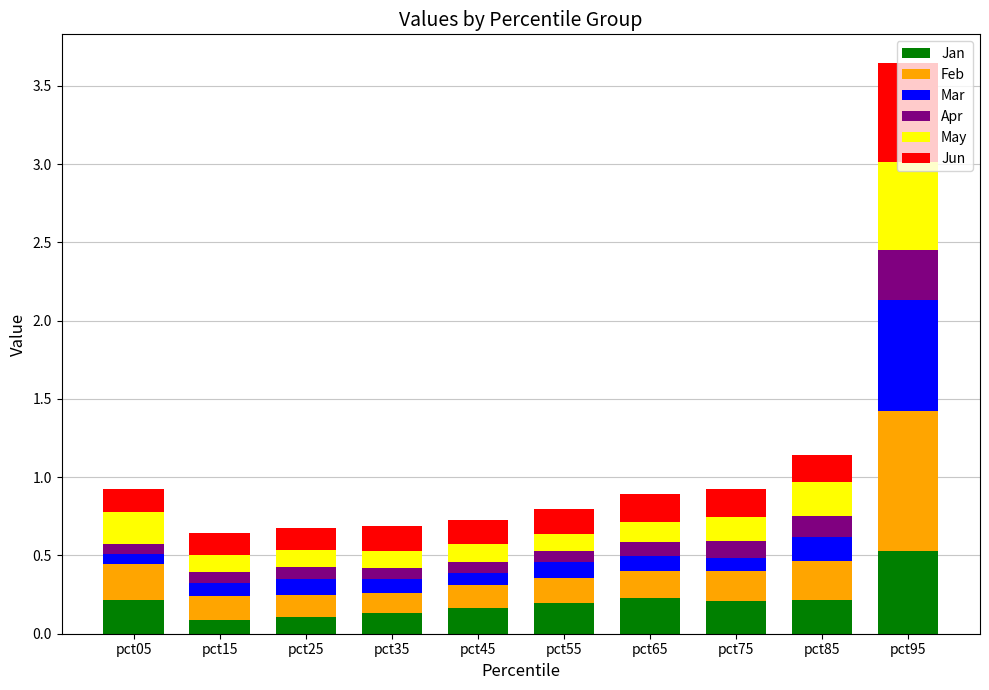

The Jan series shows 0.2 at pct85. True or false?

True